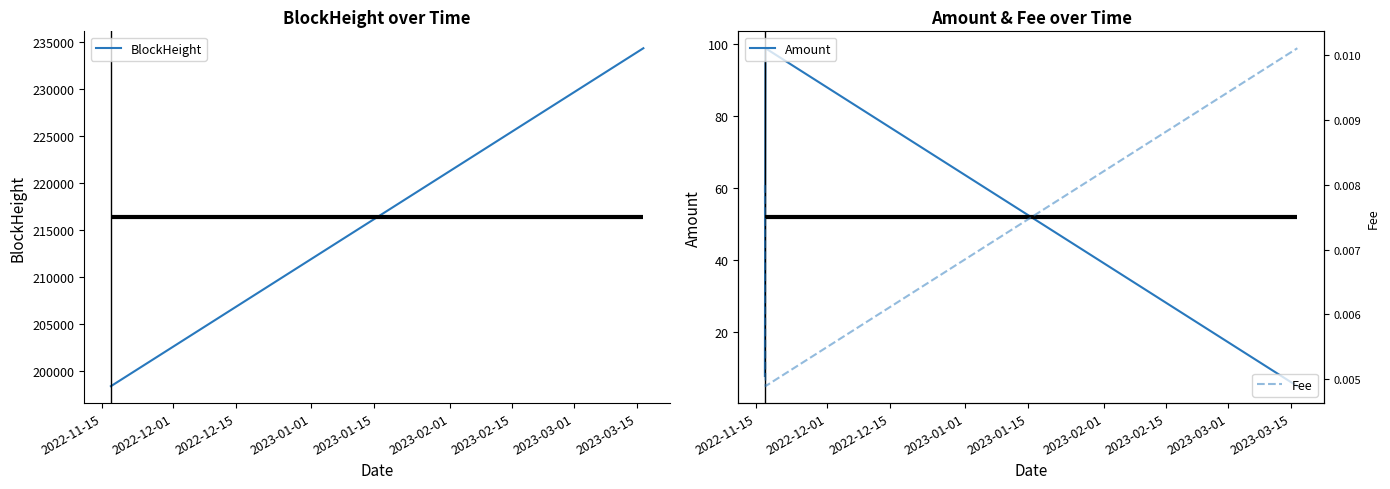

Count the Fee values in the range 0 to 1.

3